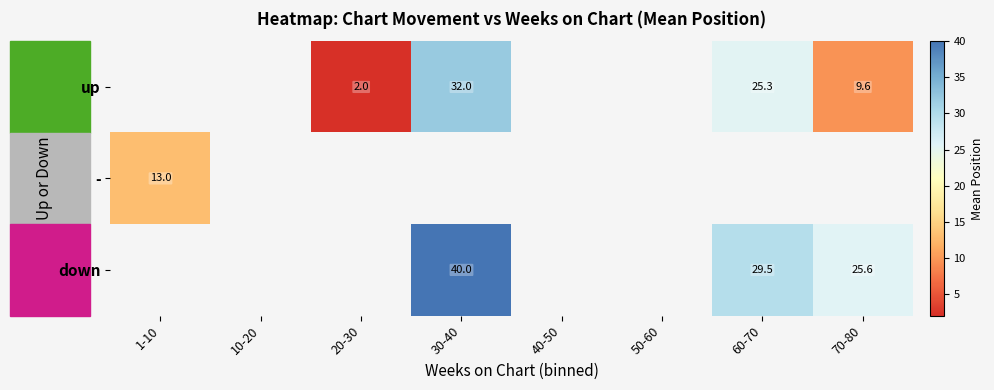

Which label corresponds to the largest value in the chart?

30-40